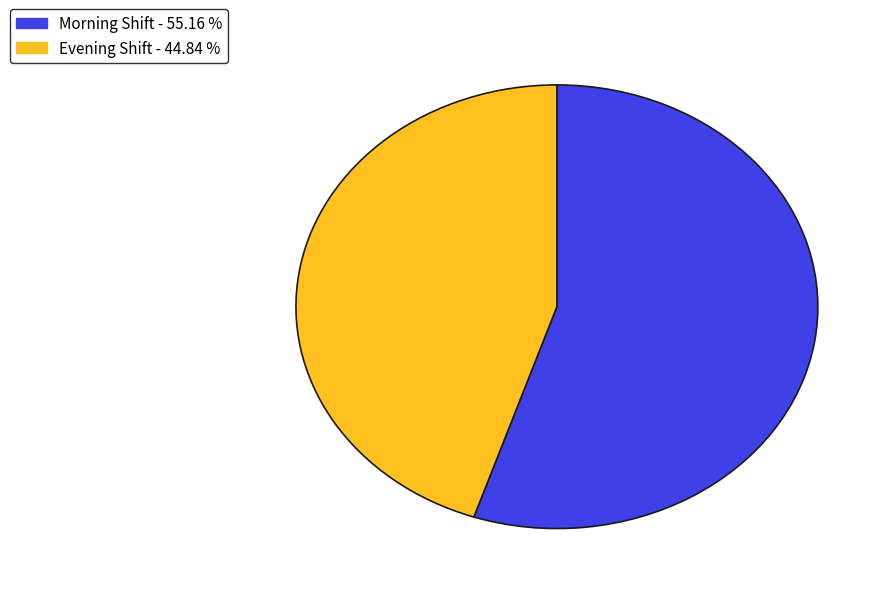

How many slices are in this pie chart?

2